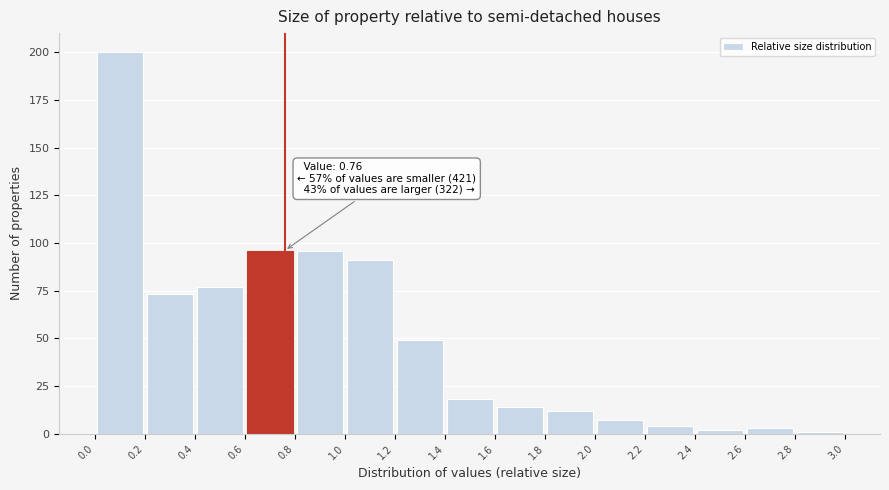

Which range on the x-axis has the tallest bar?

0.0 to 0.2